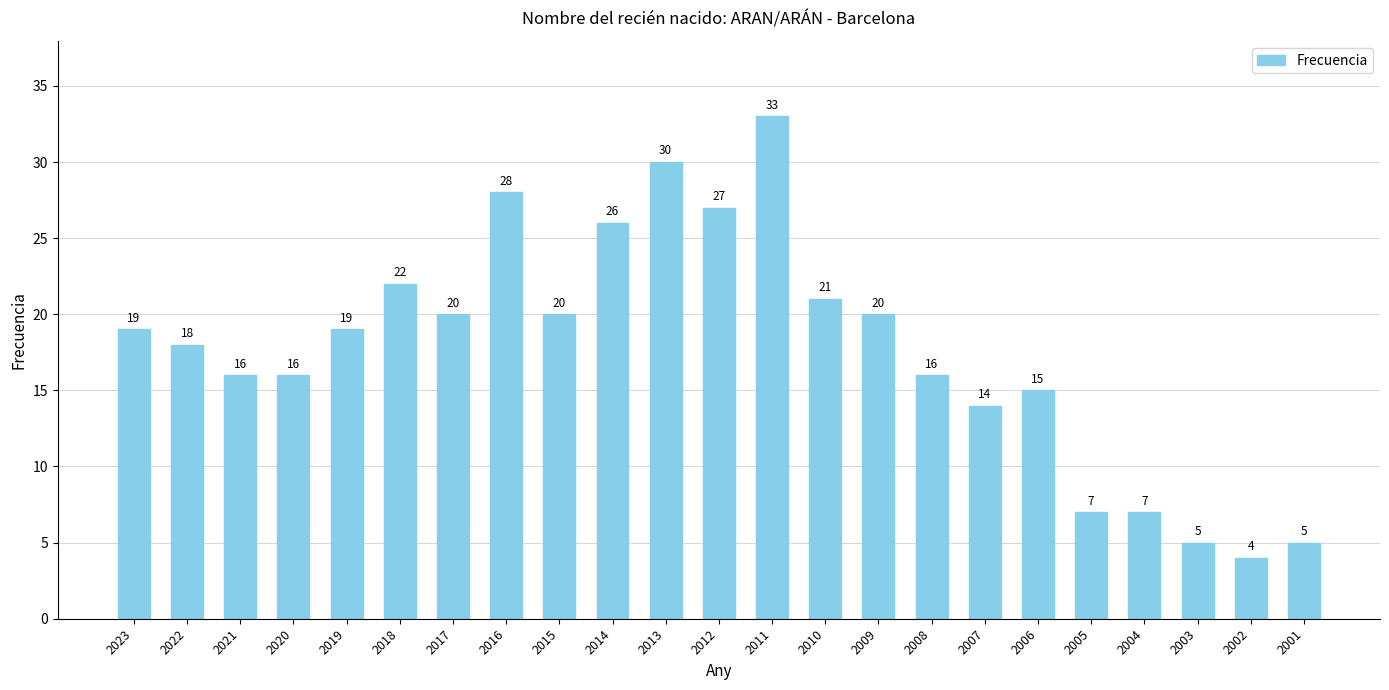

What is the sum of the values at 2022 and 2012?

45